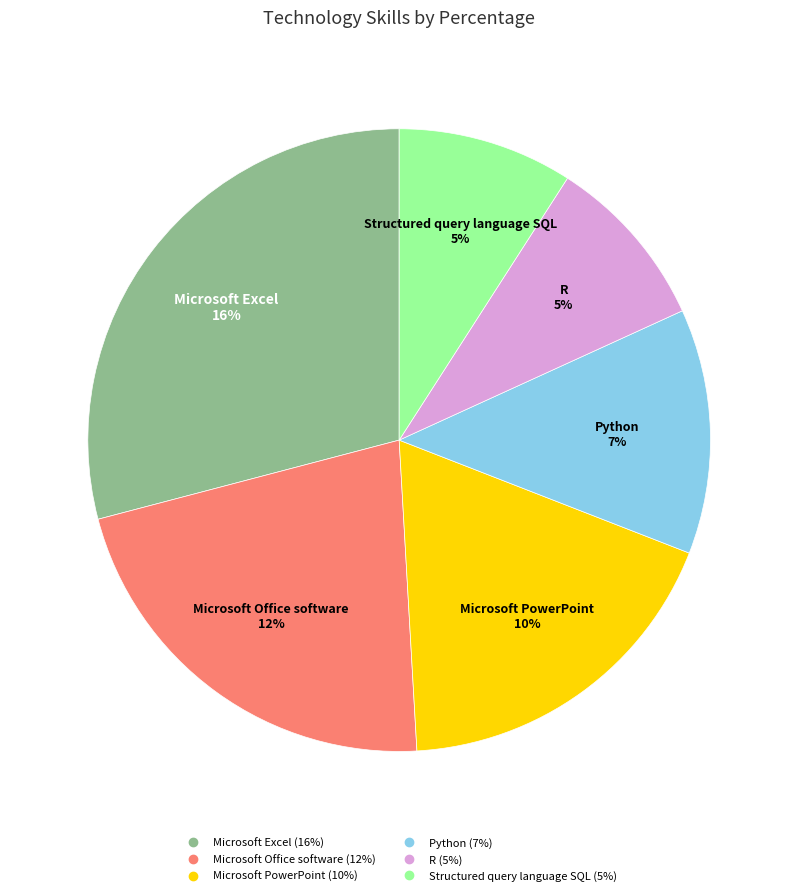

To the nearest percent, what percentage of the pie is R?

9%